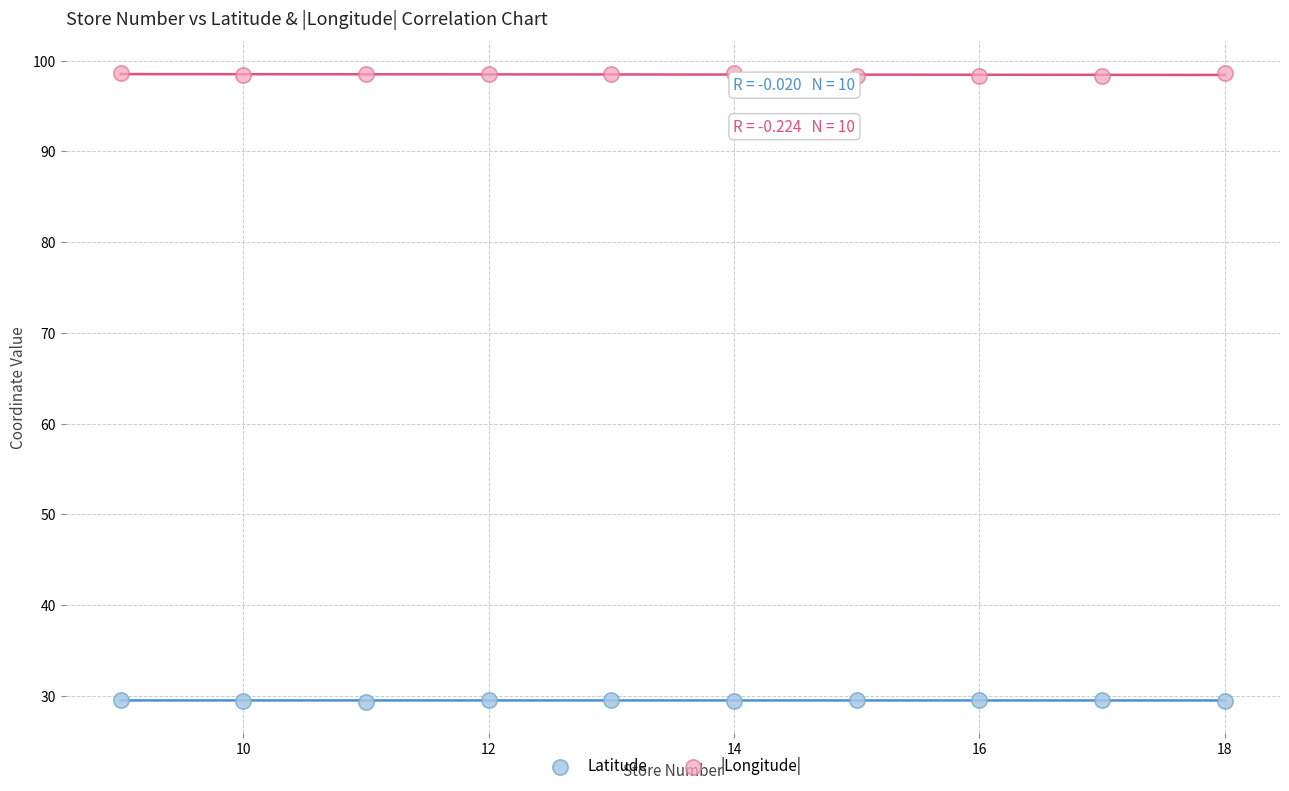

Which series contains the highest Y value?

|Longitude|